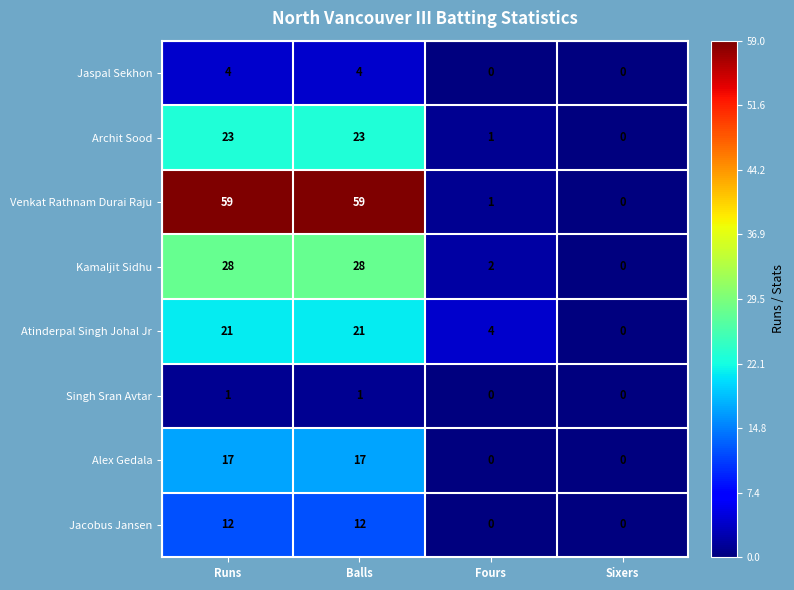

Which series has the largest range (max minus min)?

Venkat Rathnam Durai Raju